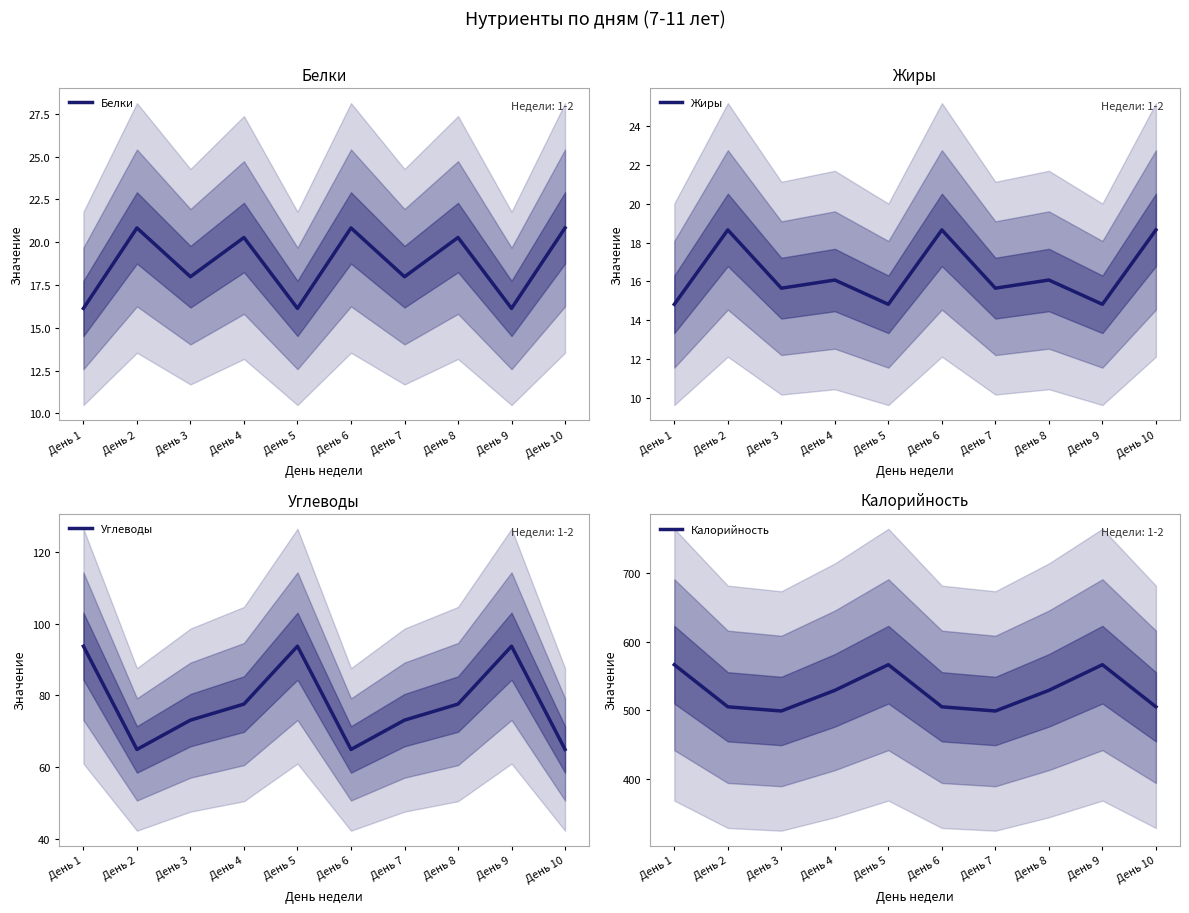

What is the sum of all Жиры values?

163.8